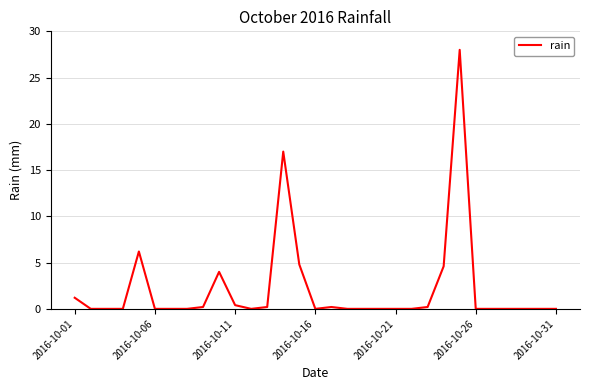

What is the greatest value displayed?

28.0